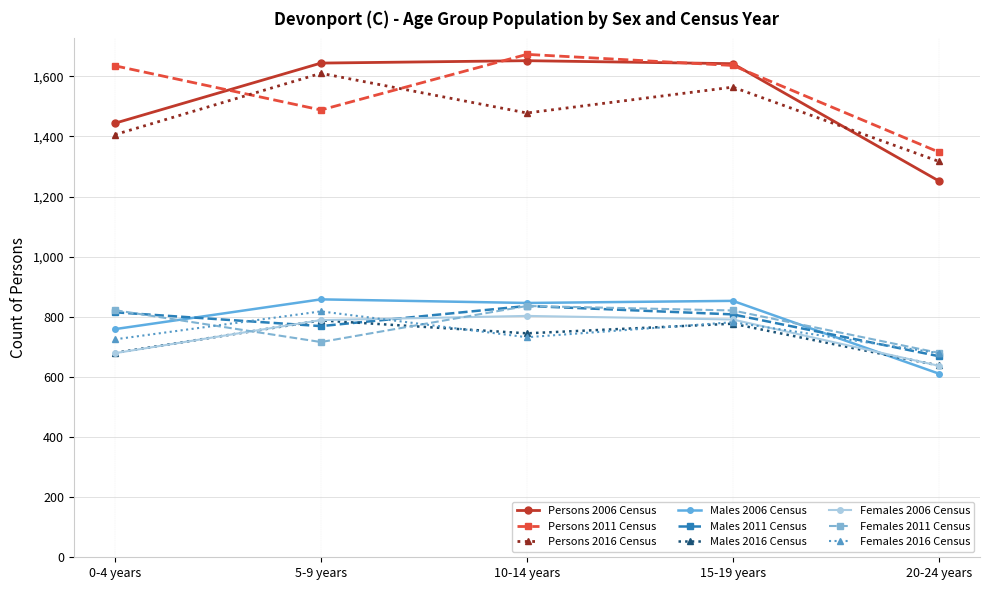

True or false: Males 2016 Census and Persons 2016 Census cross at least once.

False